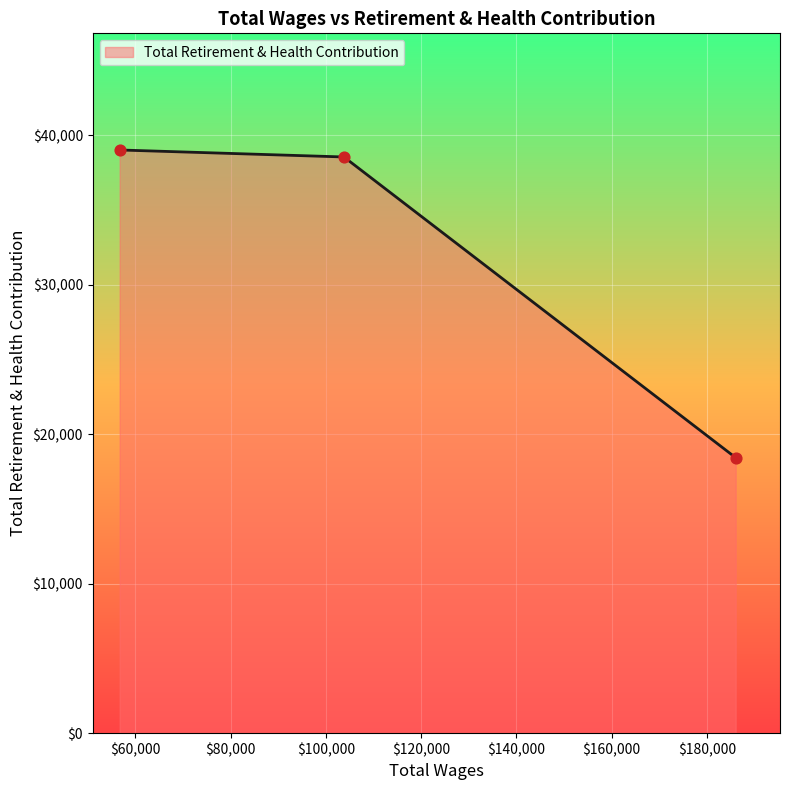

What is the maximum value shown in the chart?

39014